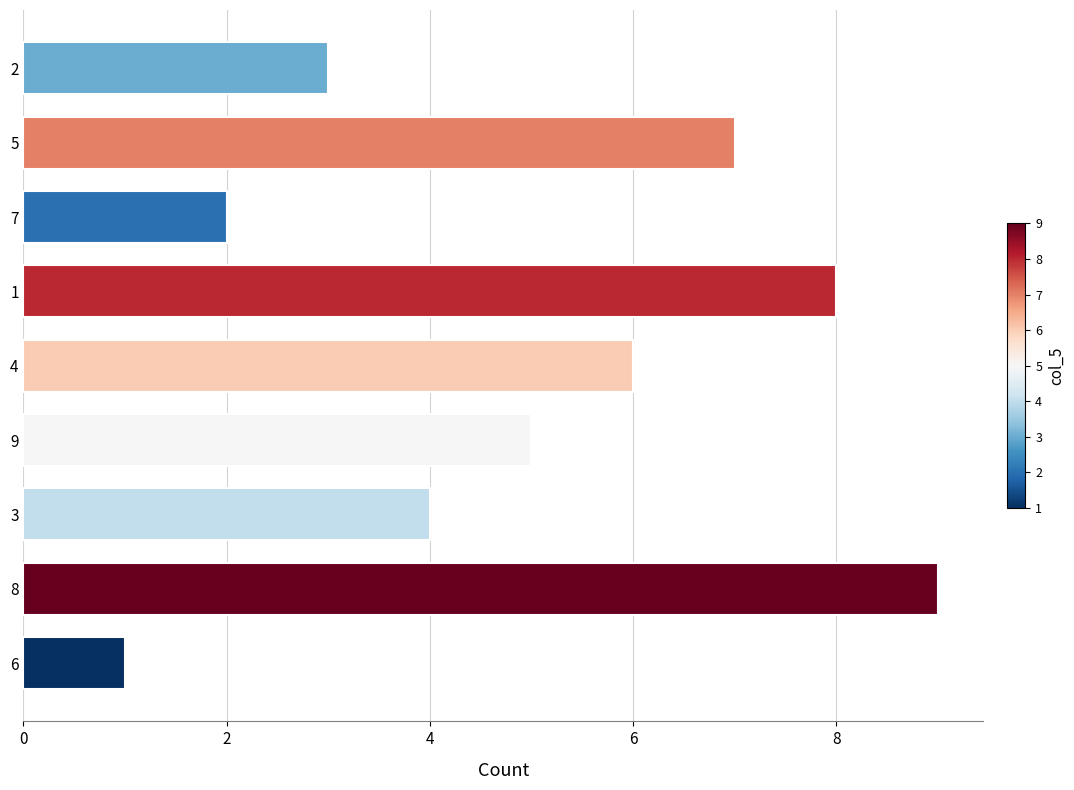

Reading bottom to top, what are all the values shown in this chart?

6=1	8=9	3=4	9=5	4=6	1=8	7=2	5=7	2=3